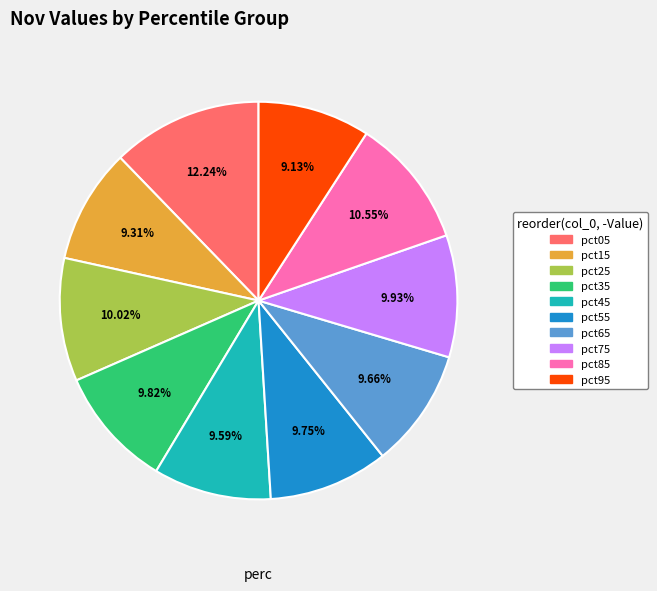

Is the sum of pct85 and pct35 greater than half?

No